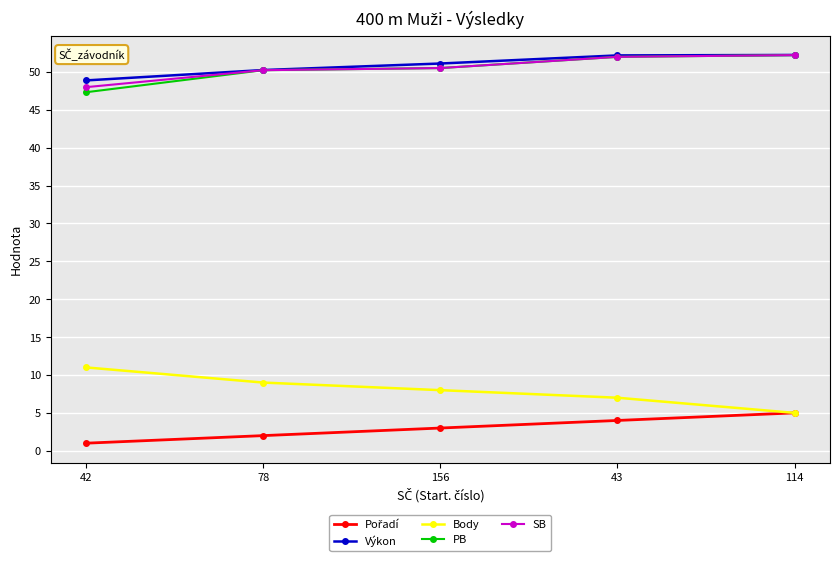

What is the label of the 3rd point from the right?

156